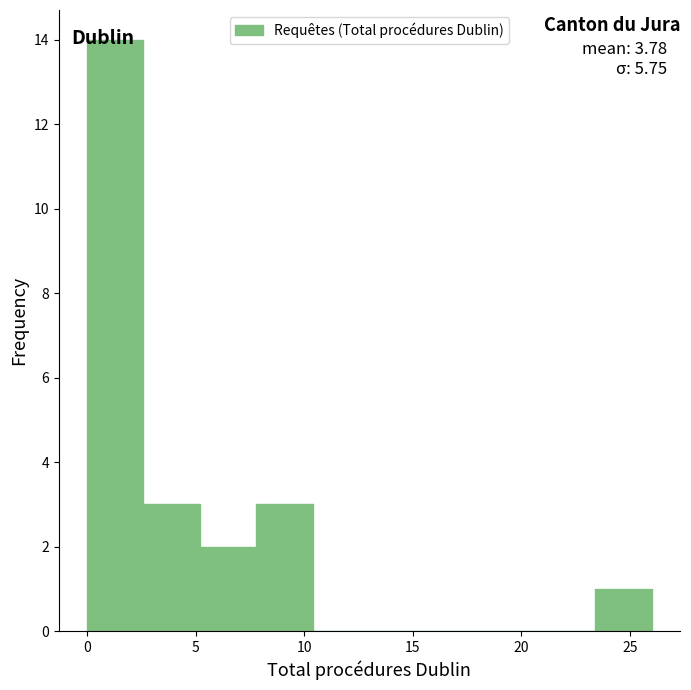

Which range on the x-axis has the tallest bar?

0.0 to 2.6